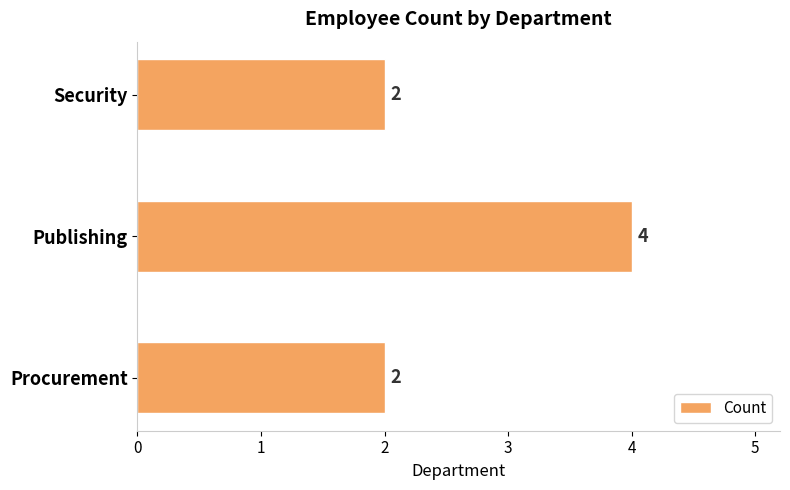

Reading bottom to top, extract all data points from this chart.

Procurement=2	Publishing=4	Security=2